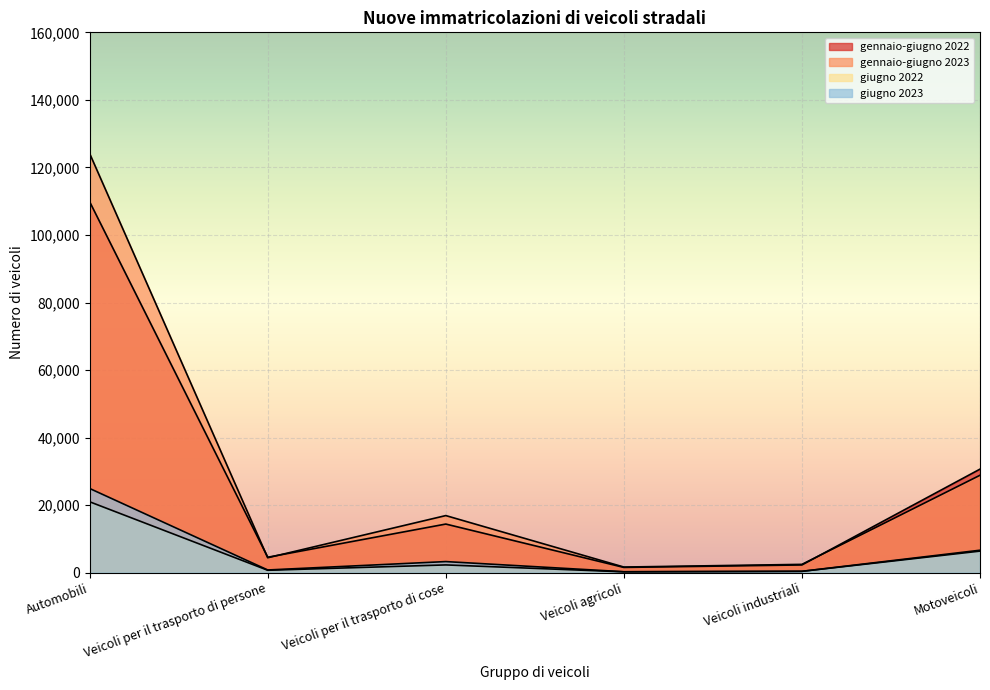

Rank the categories by giugno 2022 value from lowest to highest.

Veicoli agricoli, Veicoli industriali, Veicoli per il trasporto di persone, Veicoli per il trasporto di cose, Motoveicoli, Automobili